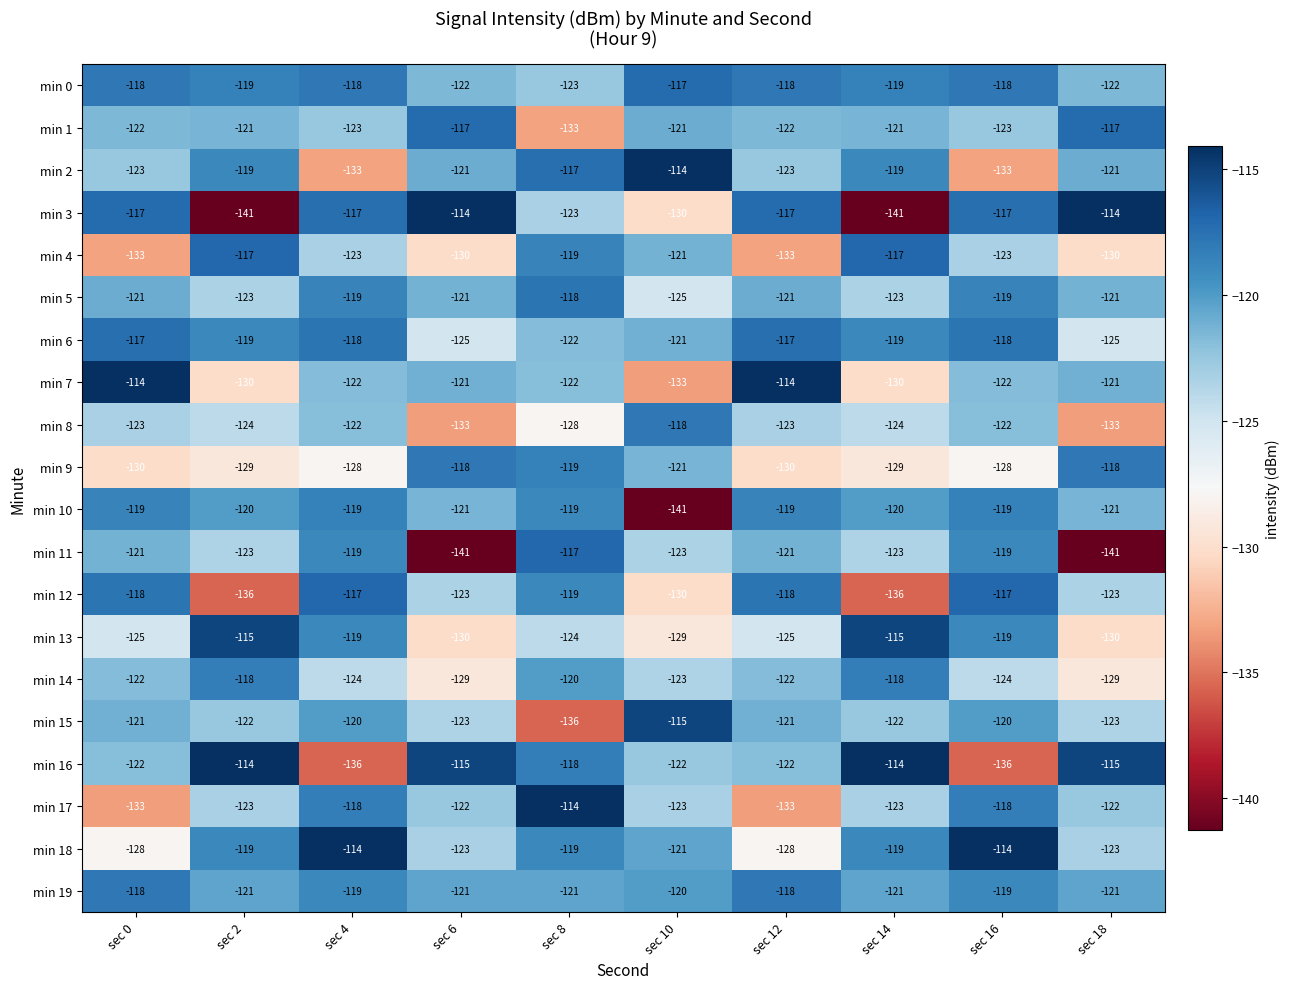

How many data points in min 10 are less than -119?

5